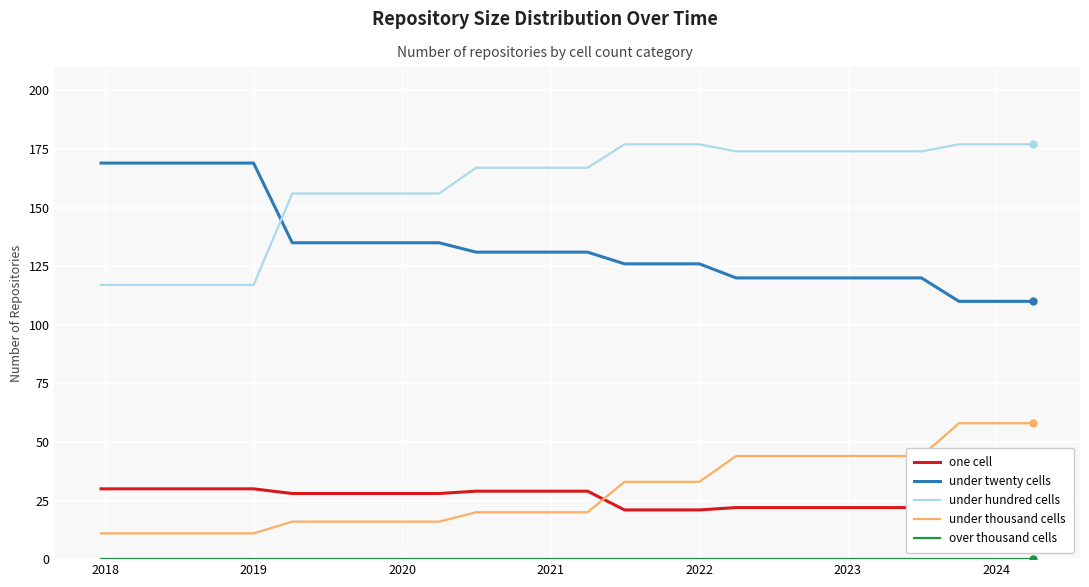

What is the minimum value for under twenty cells?

110